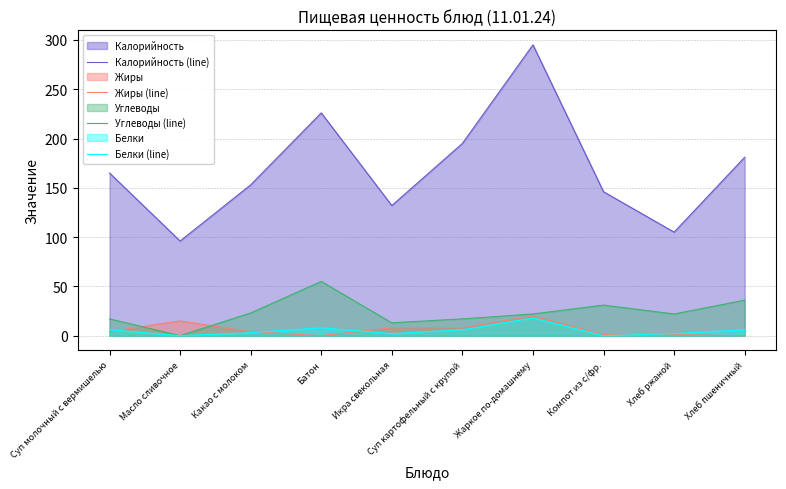

At which label does Белки (line) first exceed 6?

Батон